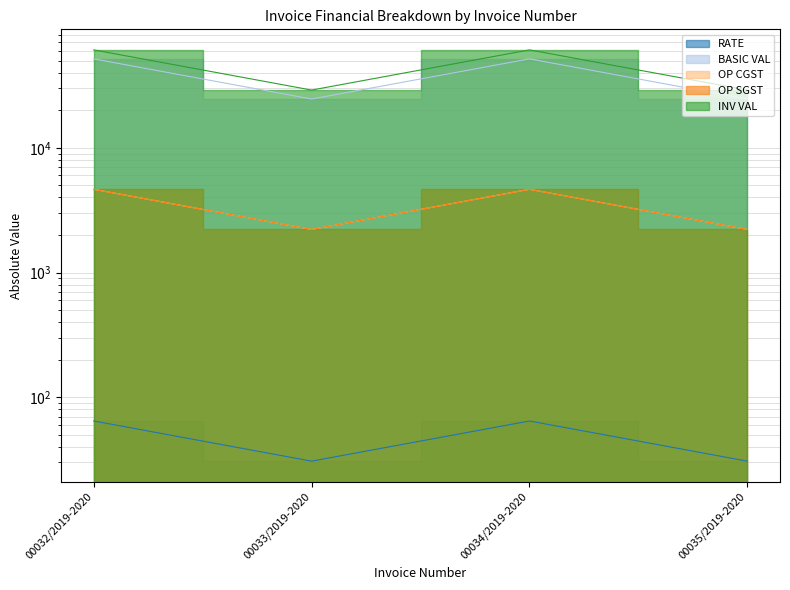

Rank the series by their maximum value, from highest to lowest.

INV VAL, BASIC VAL, OP CGST, OP SGST, RATE